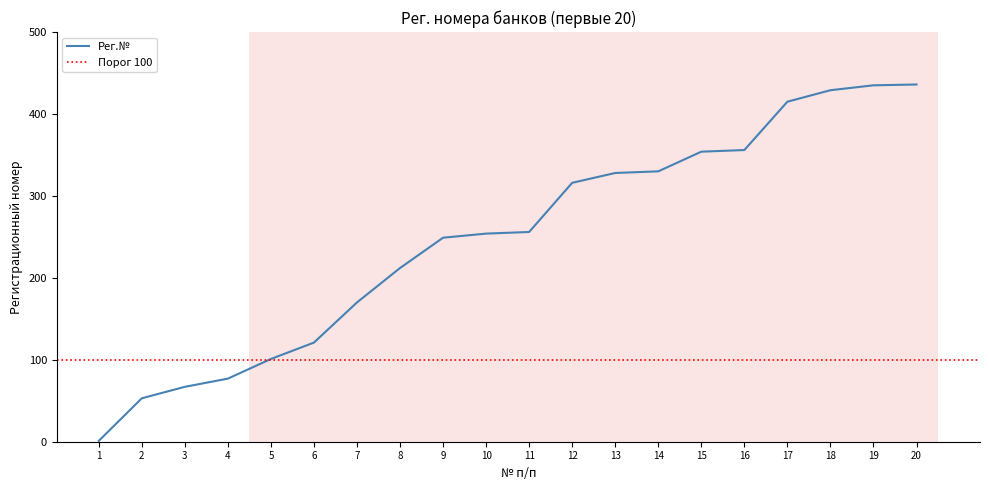

List the labels in order of value, largest first.

20, 19, 18, 17, 16, 15, 14, 13, 12, 11, 10, 9, 8, 7, 6, 5, 4, 3, 2, 1